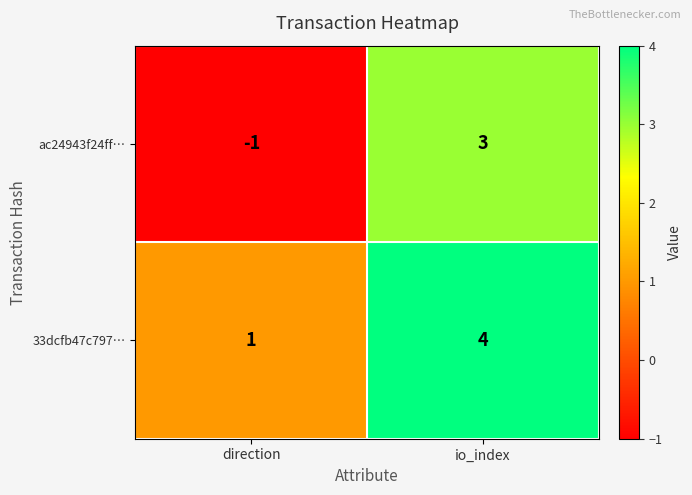

Rank the series by their maximum value, from lowest to highest.

ac24943f24ff…, 33dcfb47c797…